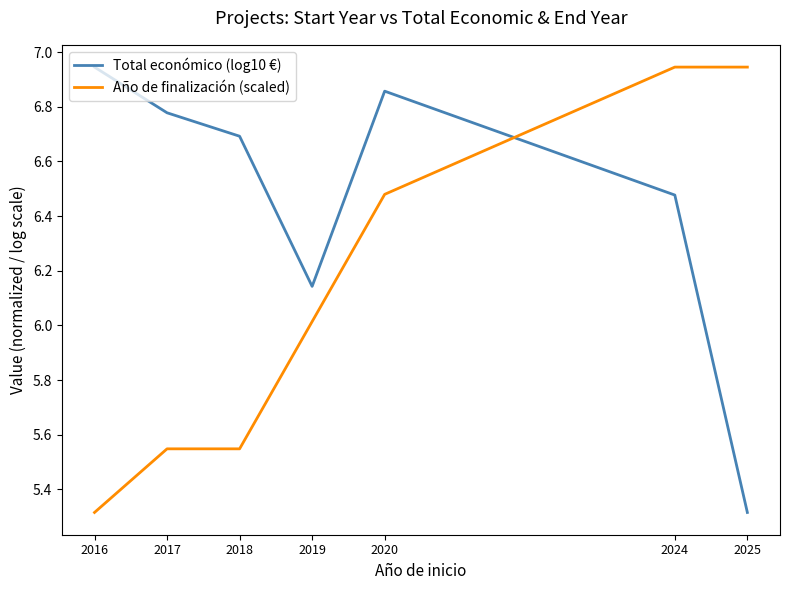

After their last crossing, which series has the higher values: Total económico (log10 €) or Año de finalización (scaled)?

Año de finalización (scaled)